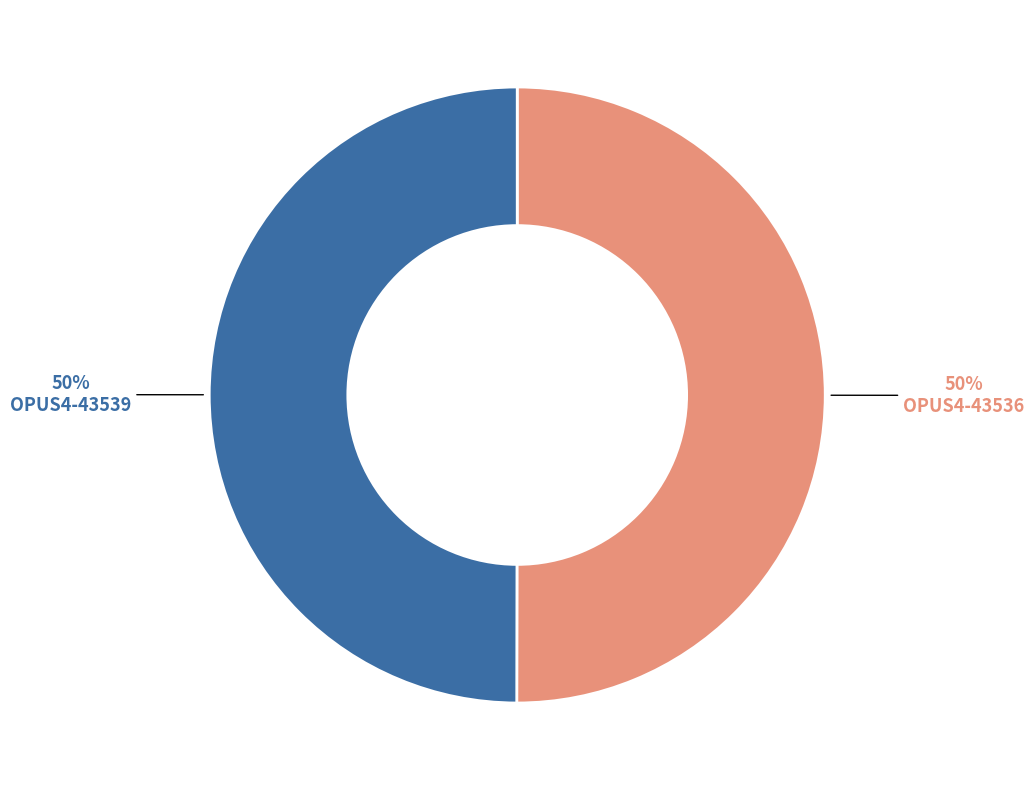

To the nearest percent, what is the average slice percentage?

50%